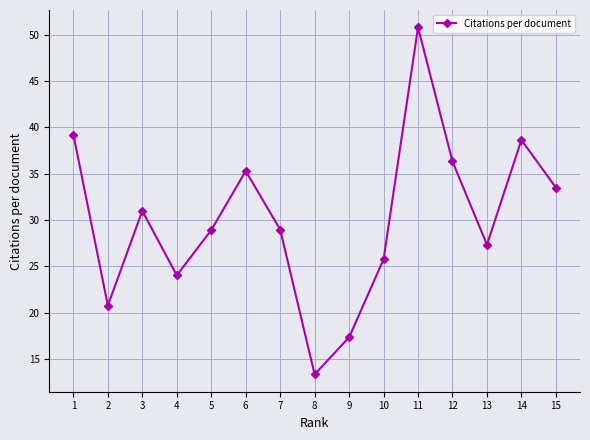

The value at 8 is 6.8. True or false?

False